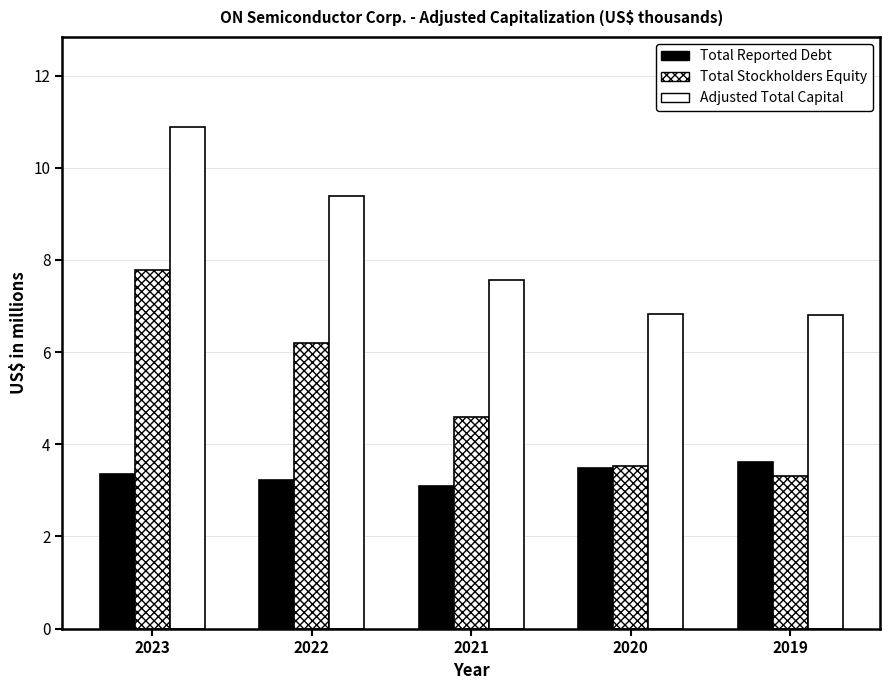

Reading left to right, what are all the values shown in this chart?

Total Reported Debt: 2023=3.4	2022=3.2	2021=3.1	2020=3.5	2019=3.6
Total Stockholders Equity: 2023=7.8	2022=6.2	2021=4.6	2020=3.5	2019=3.3
Adjusted Total Capital: 2023=10.9	2022=9.4	2021=7.6	2020=6.8	2019=6.8